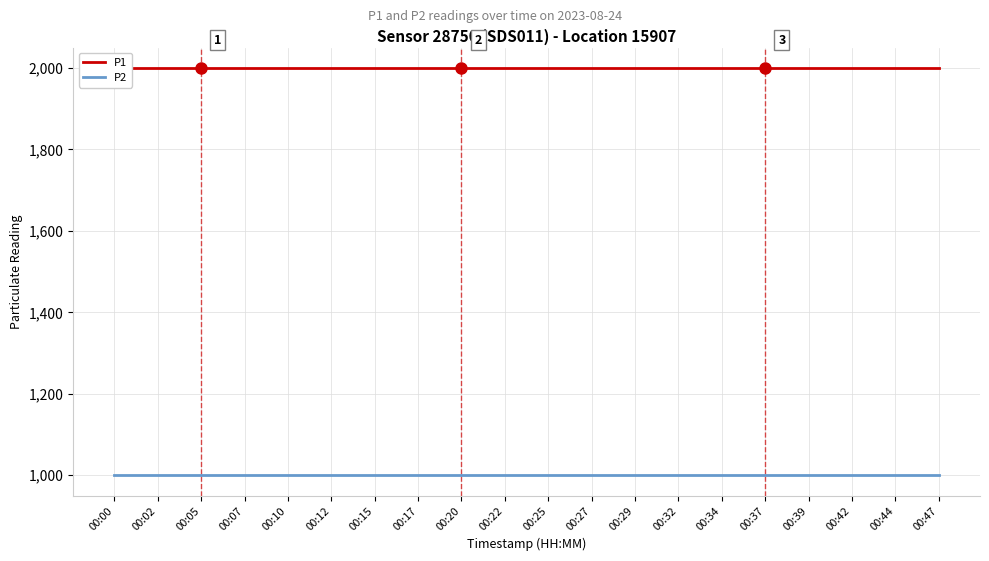

True or false: P1 and P2 intersect in this chart.

False